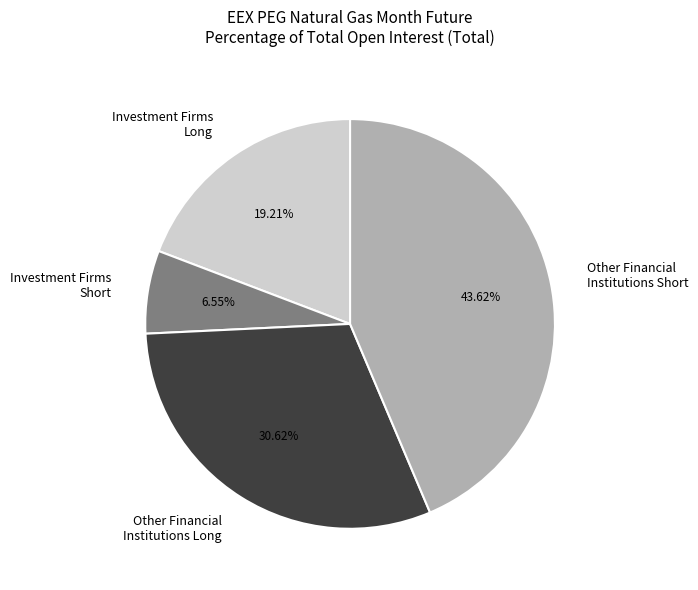

What is the ratio of the value at Other Financial Institutions Long to the value at Other Financial Institutions Short?

0.7